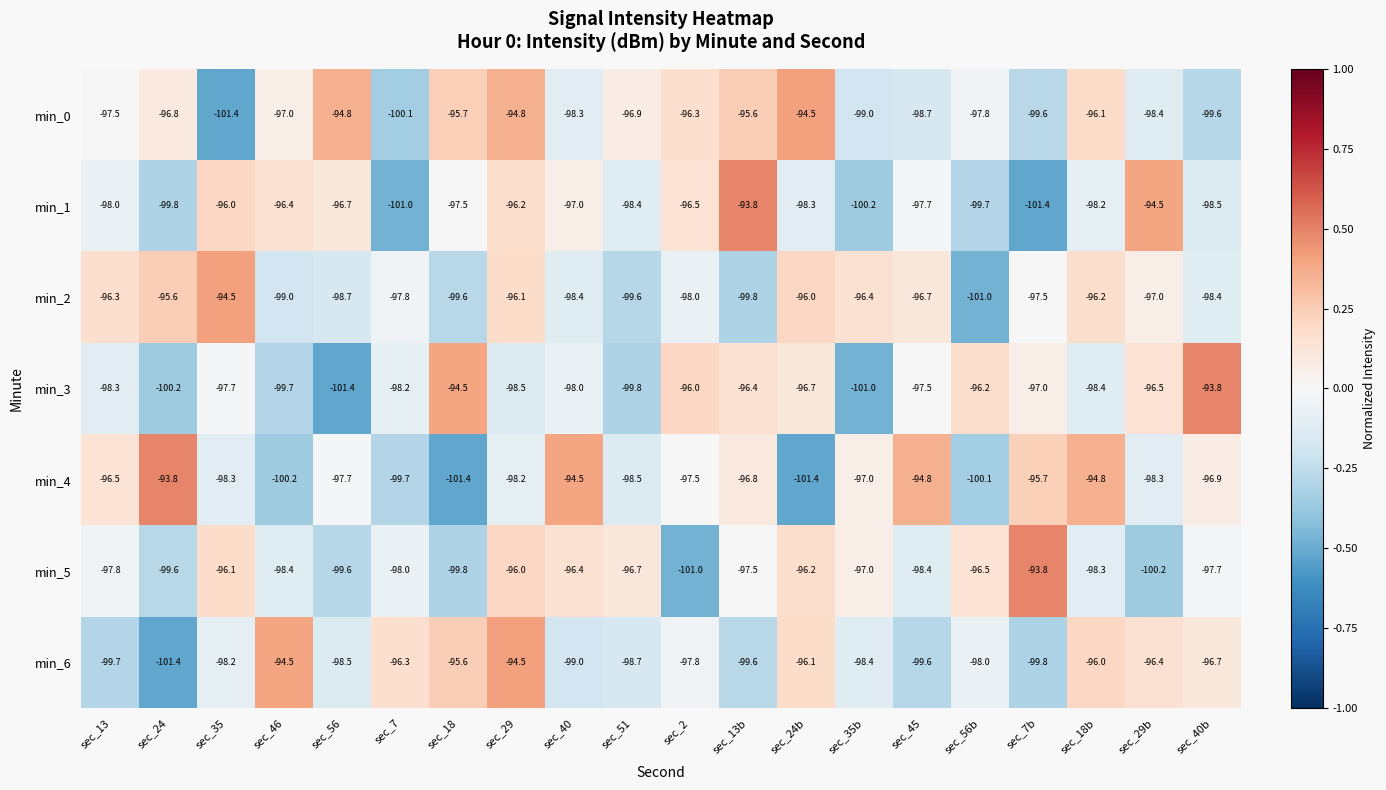

How many distinct data groups are displayed?

7